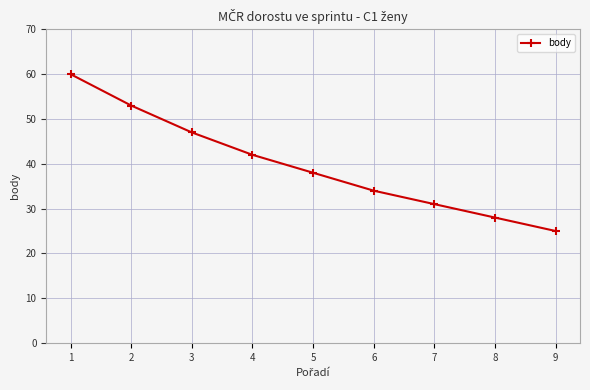

True or false: the data has more than 0 interior local peaks.

False